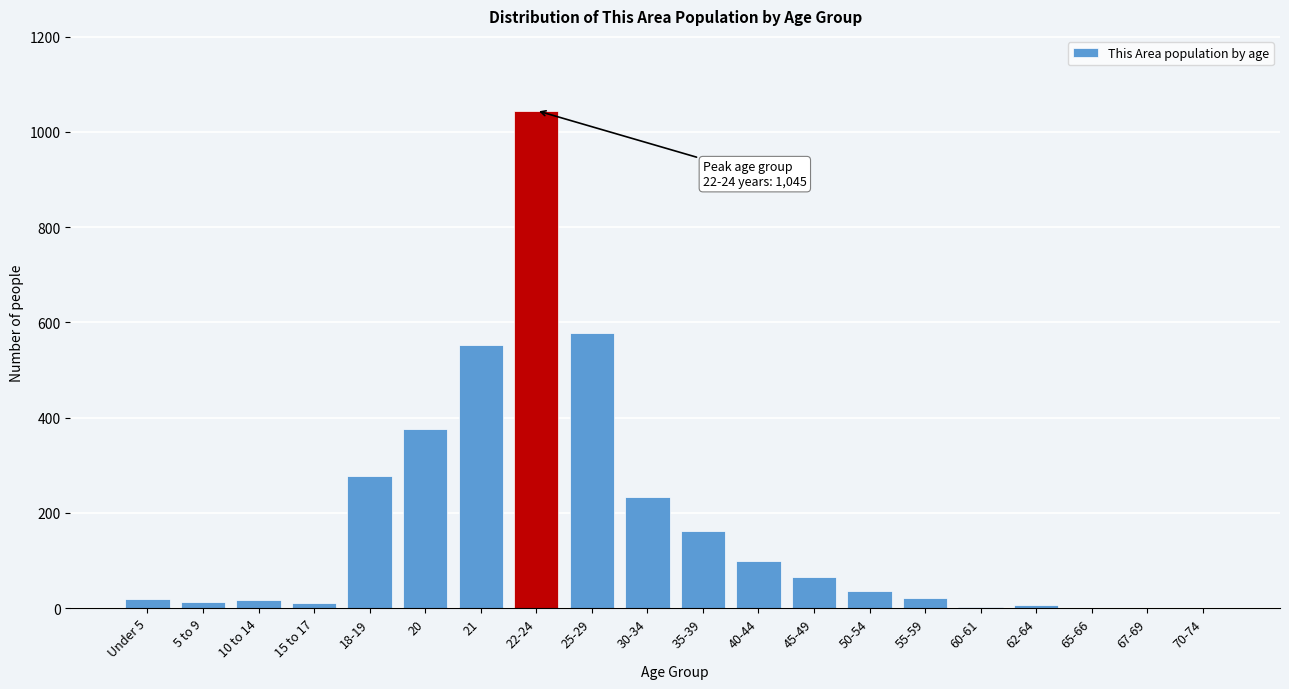

What is the maximum value shown in the chart?

1045